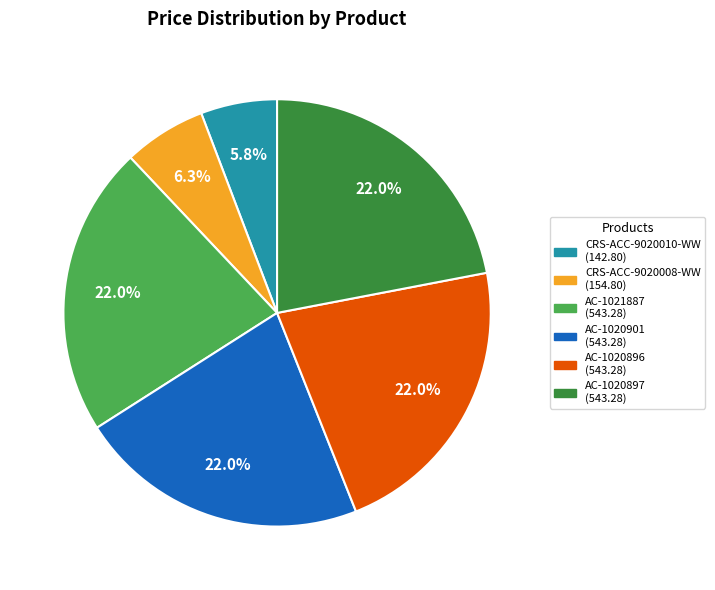

True or false: CRS-ACC-9020008-WW accounts for 1% of the total.

False